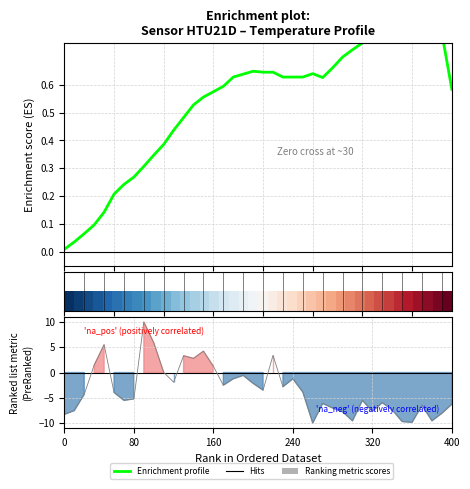

How many lines are shown in the chart?

3